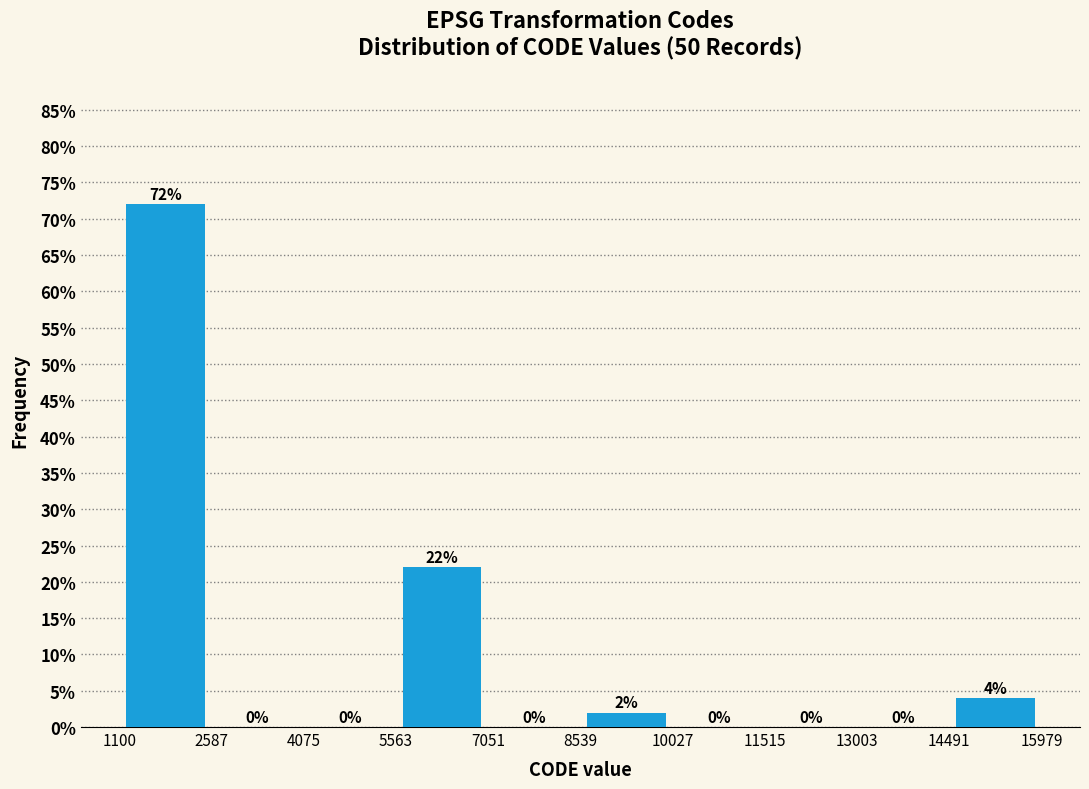

What is the height of the bar covering 8539 to 10027 on the x-axis?

2